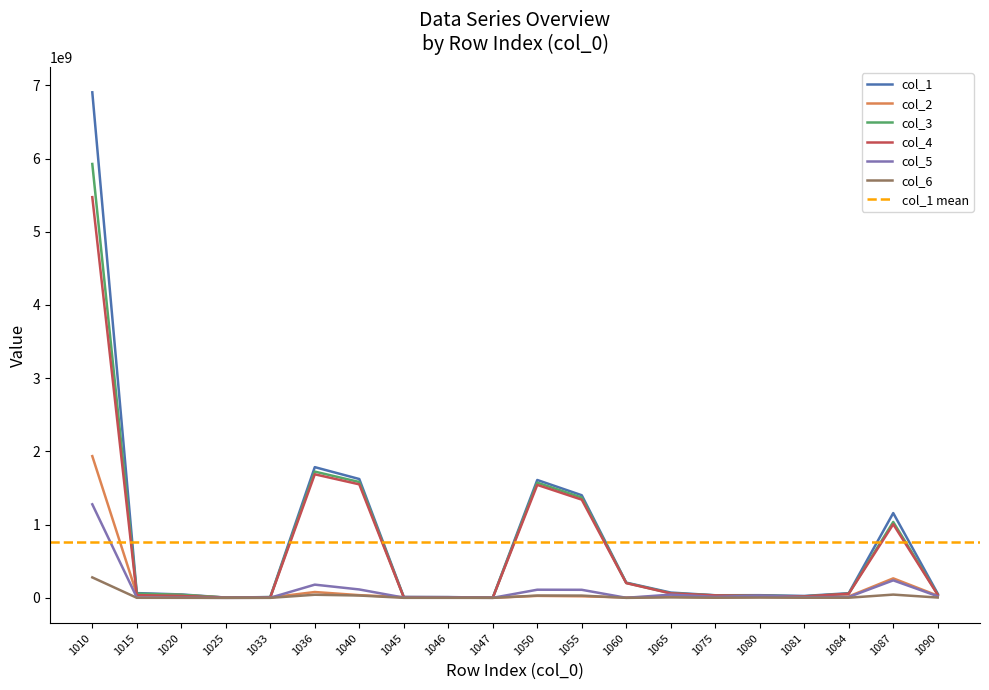

What is the smallest value displayed?

12229